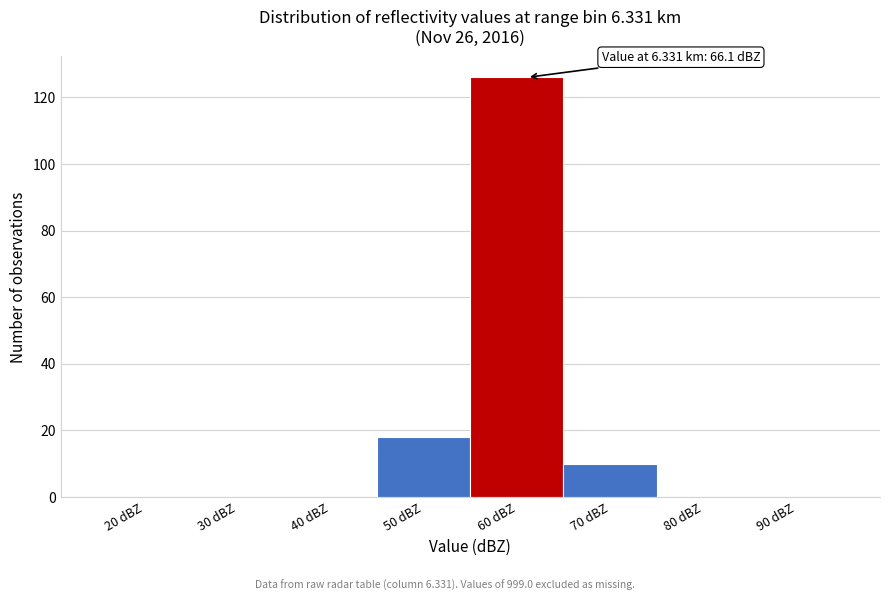

Reading left to right, what are all the values shown in this chart?

20 dBZ=0	30 dBZ=0	40 dBZ=0	50 dBZ=18	60 dBZ=126	70 dBZ=10	80 dBZ=0	90 dBZ=0